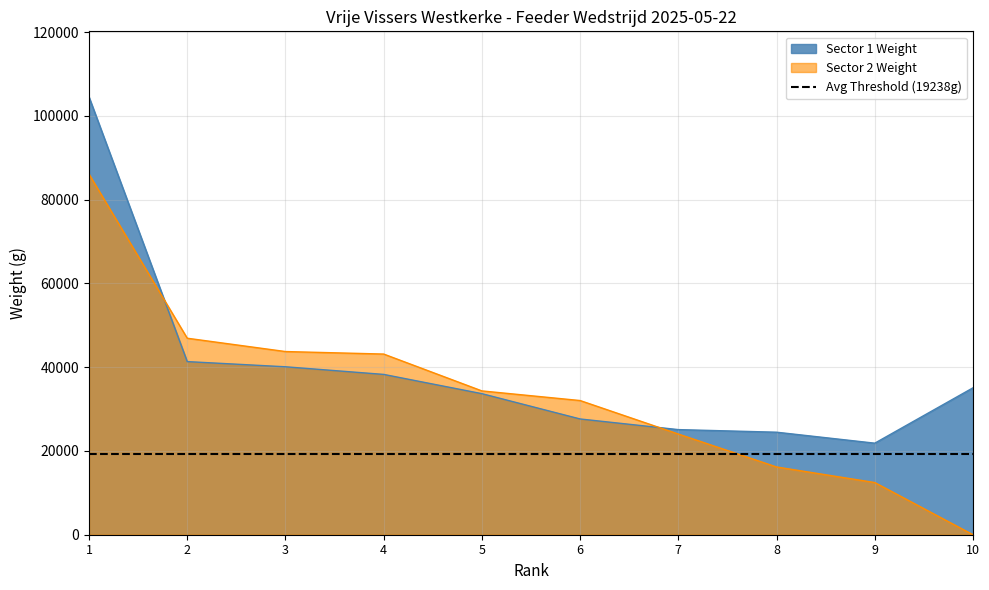

Reading left to right, what are all the values shown in this chart?

Sector 1 Weight: 1=104520	2=41340	3=40100	4=38280	5=33680	6=27640	7=25100	8=24480	9=21860	10=35080
Sector 2 Weight: 1=86100	2=46920	3=43740	4=43140	5=34340	6=32040	7=24040	8=16180	9=12460	10=0